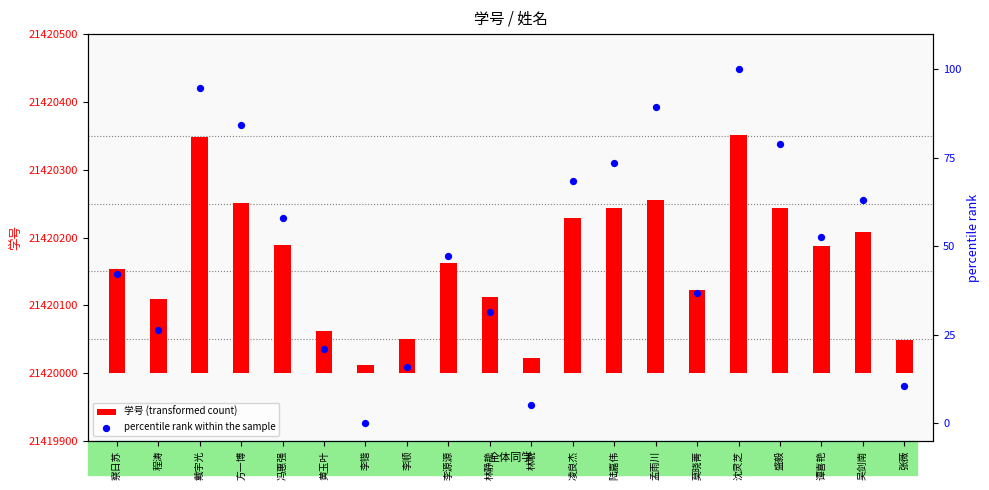

Is the value of percentile rank within the sample at 戴宇光 greater than the value of 学号 (transformed count) at 张薇?

Yes